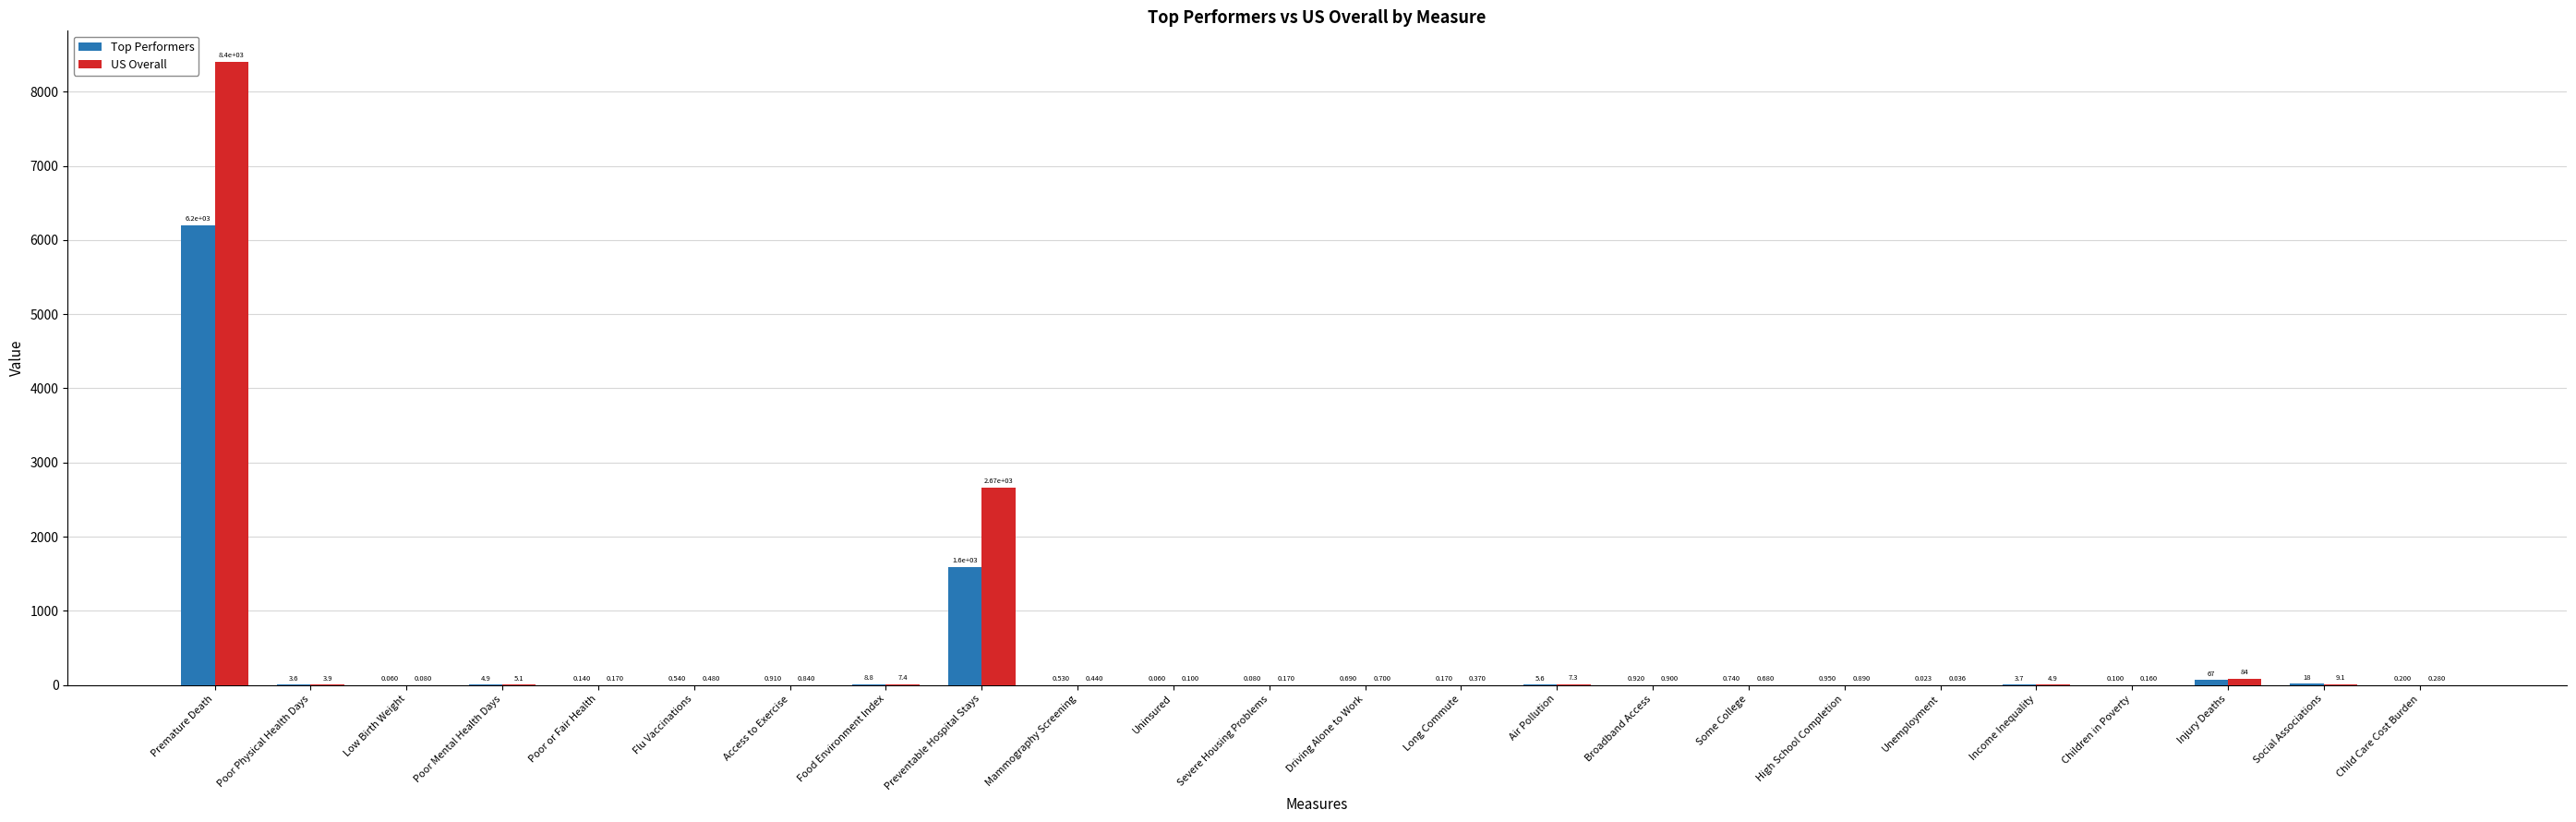

Which series has the largest total across all categories?

US Overall